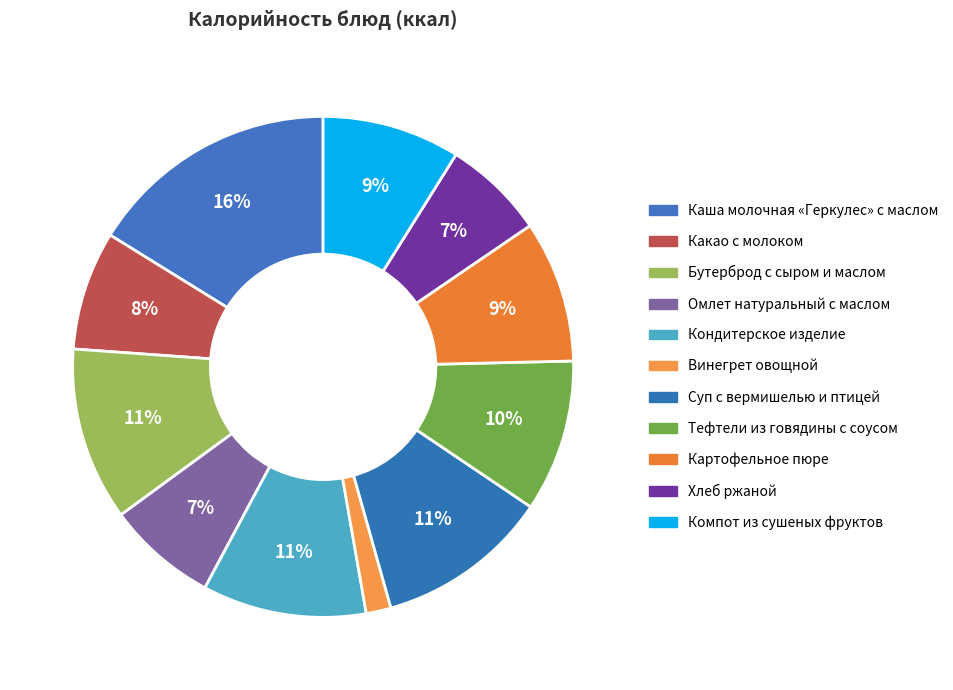

What percentage is the Кондитерское изделие slice, to the nearest percent?

11%